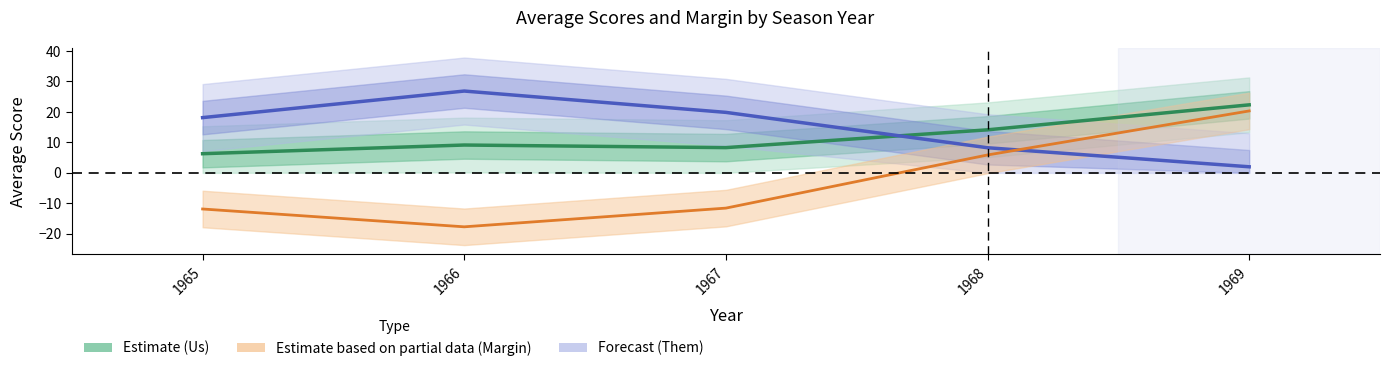

Rank the categories by Them (Avg) value from highest to lowest.

1966, 1967, 1965, 1968, 1969